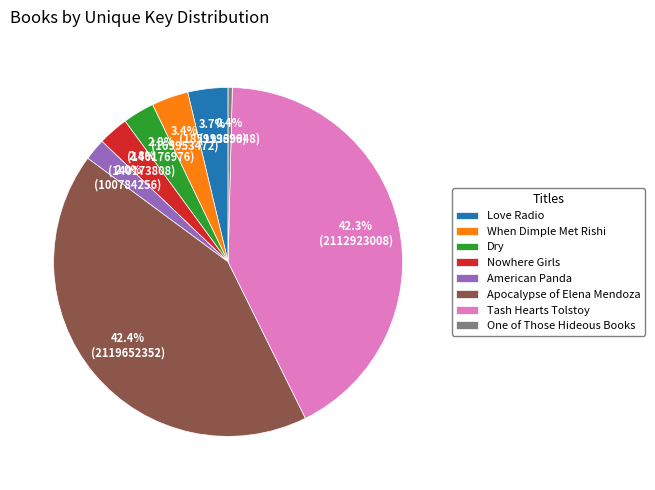

To the nearest percent, what is the difference between the largest and smallest slice percentages?

42%